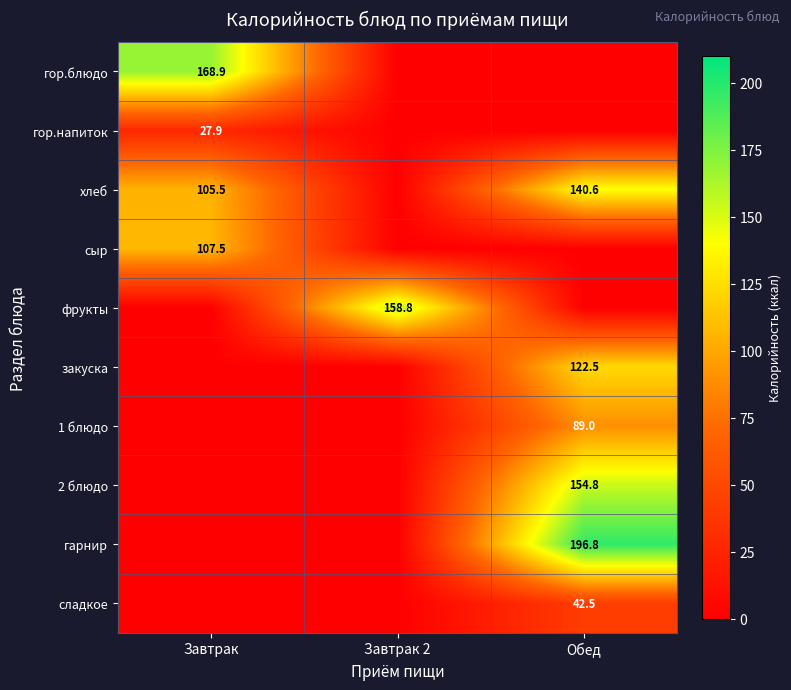

What is the greatest value displayed?

196.8